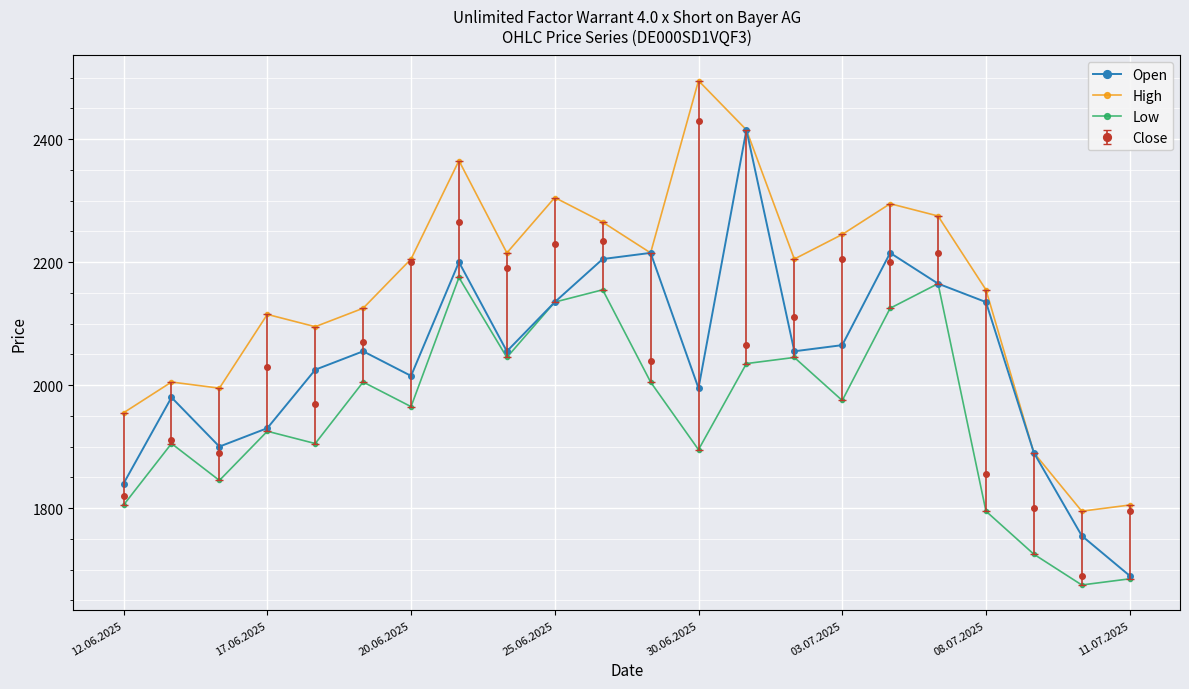

Which series has the largest total across all categories?

High